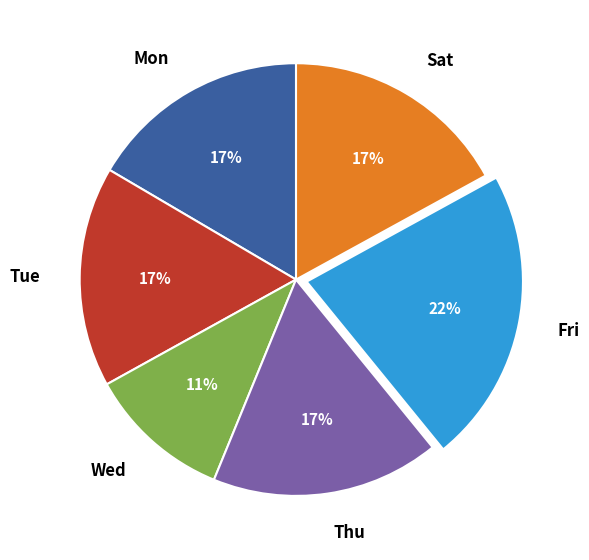

Is the sum of Mon and Wed greater than half?

No